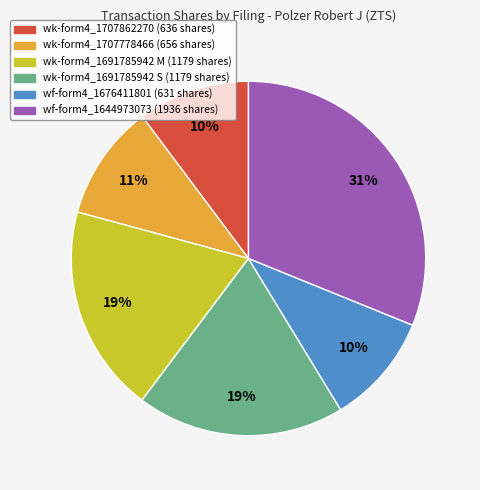

Is there a majority slice in this chart?

No